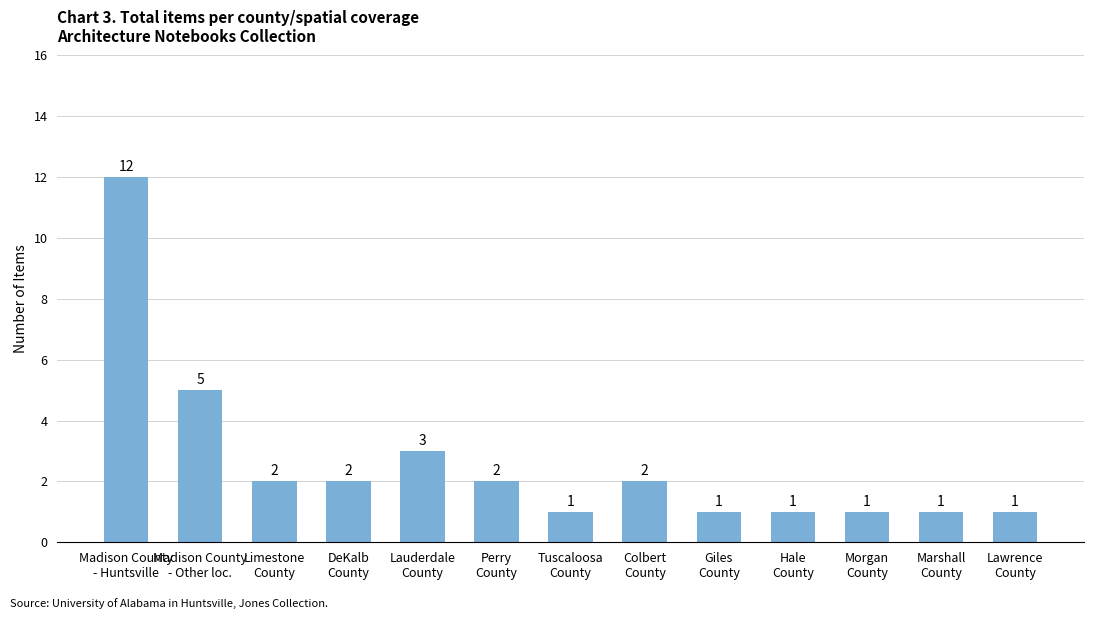

What is the maximum value shown in the chart?

12